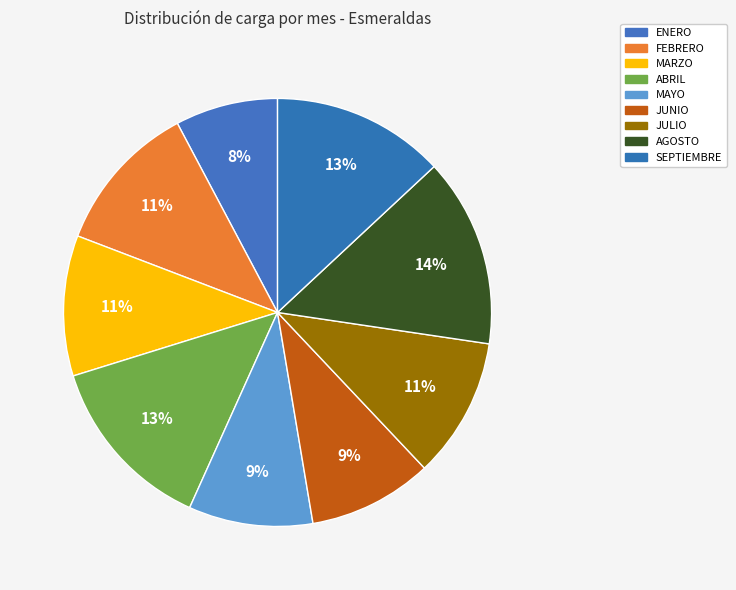

Which category has the smallest portion of the pie?

ENERO